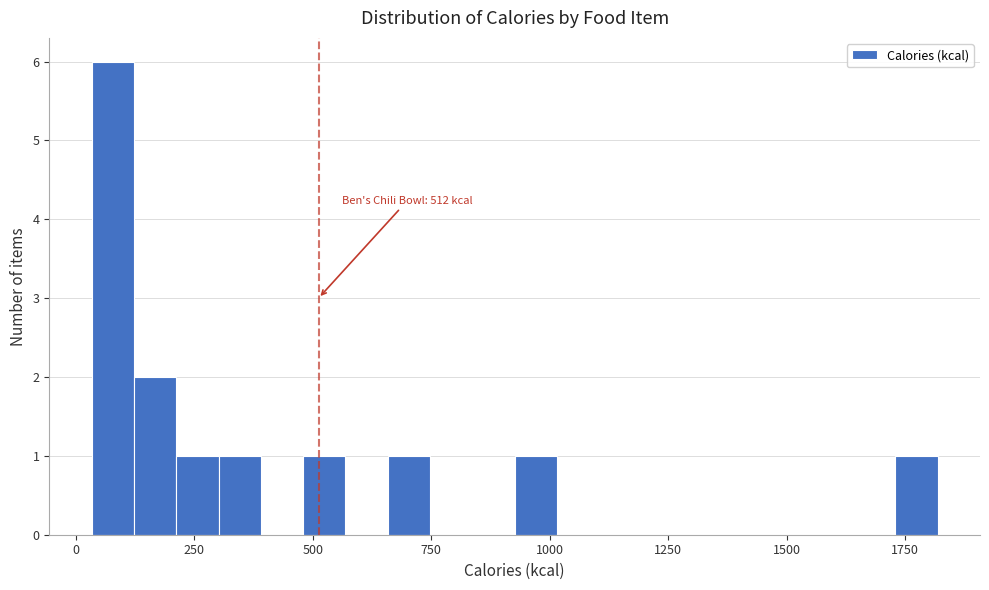

Around what value on the x-axis is the tallest bar? Give the approximate position of its centre, as read against the axis.

100